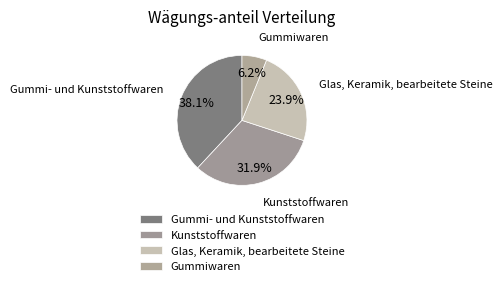

Is Gummi- und Kunststoffwaren the majority of the pie?

No